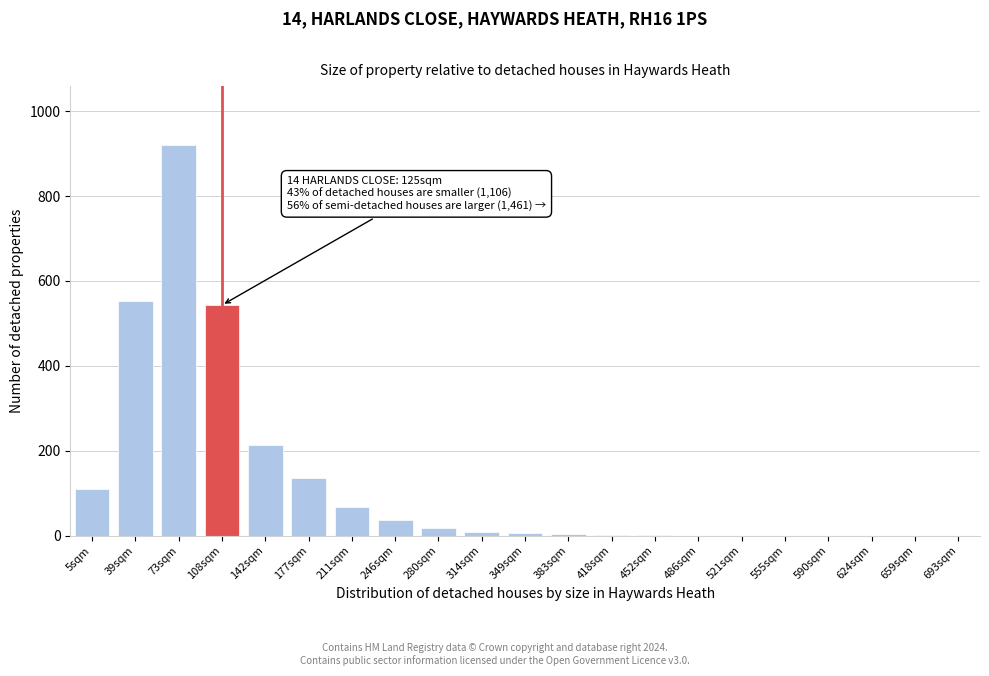

What is the greatest value displayed?

921